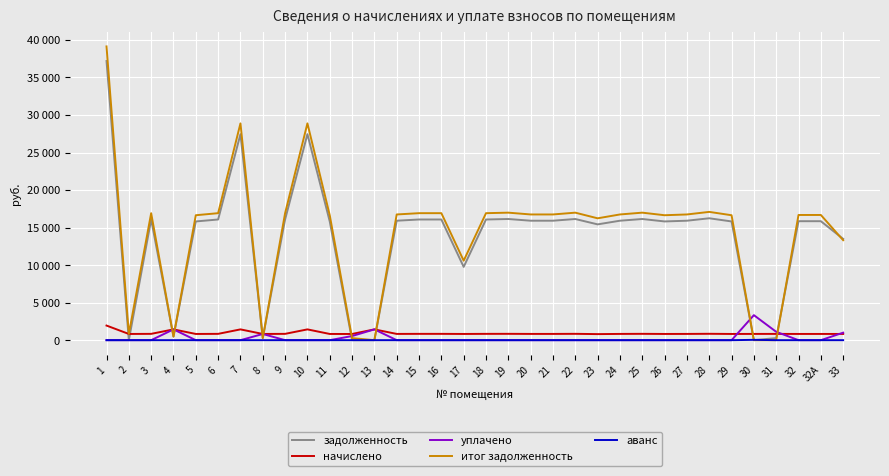

Does the chart display data point markers on the line(s)?

No